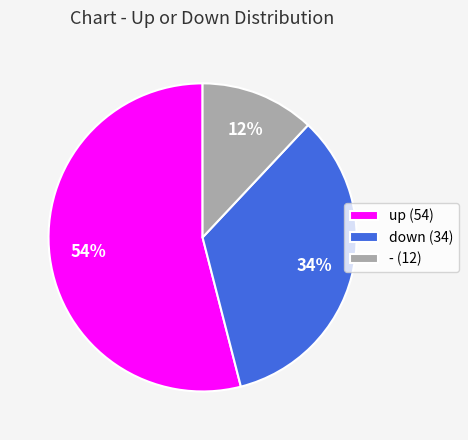

How many segments does this pie chart have?

3